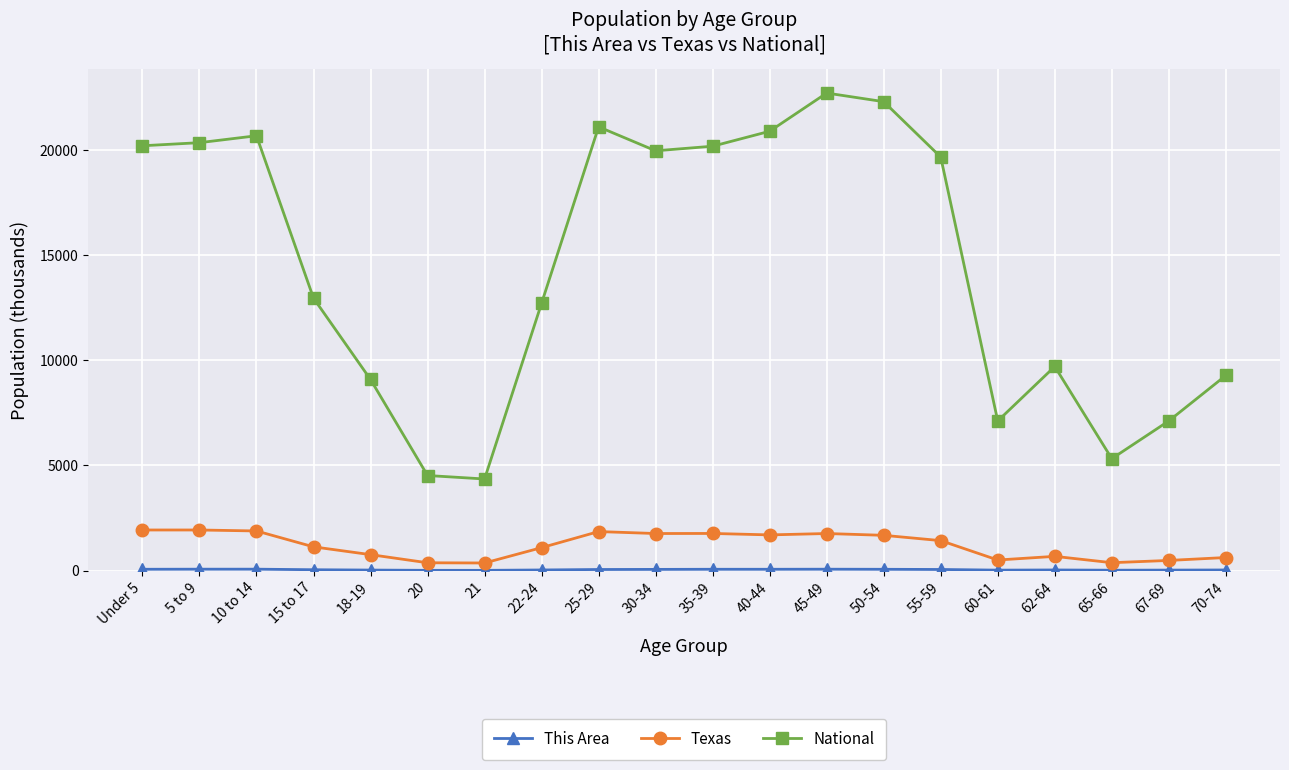

Count the number of categories in the chart.

20